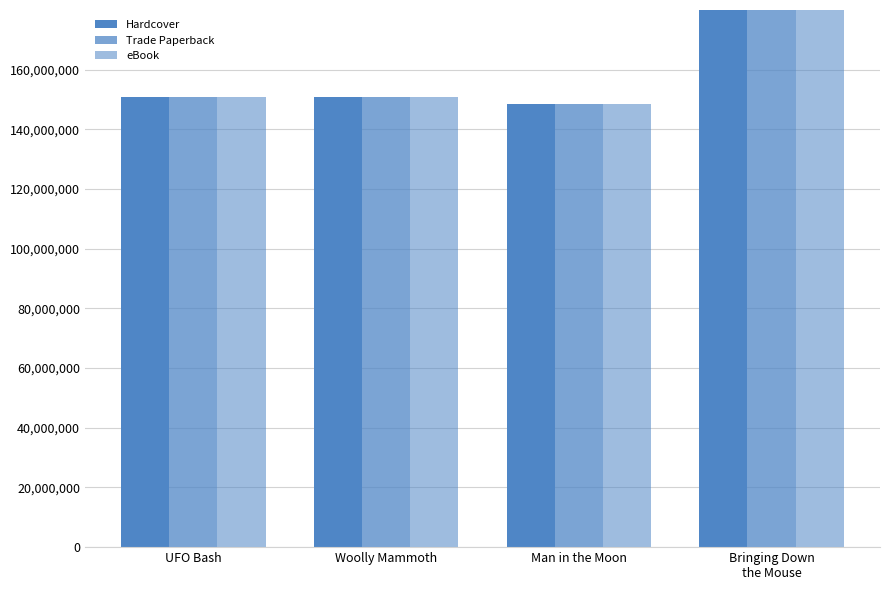

Count the number of categories in the chart.

4